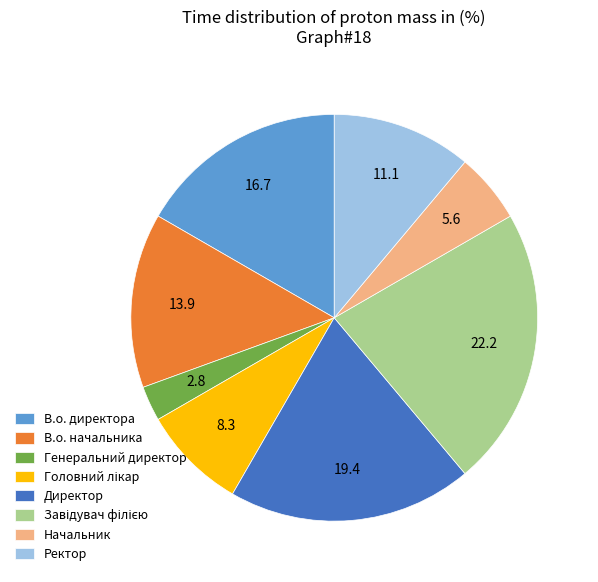

Which slice is the smallest?

Генеральний директор